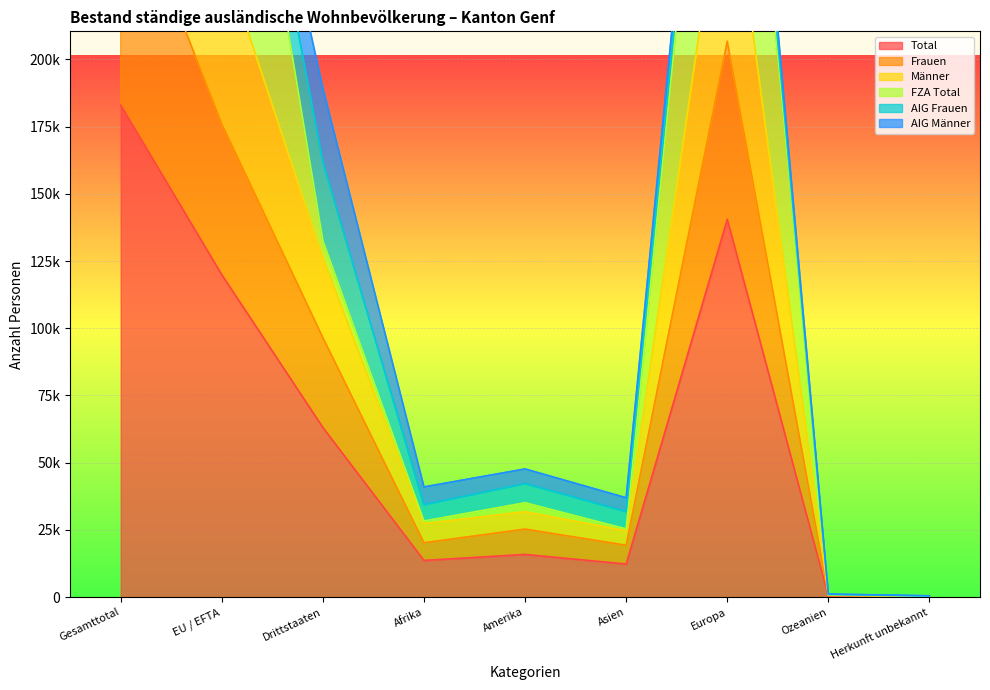

Where is the first local minimum for Total?

Afrika